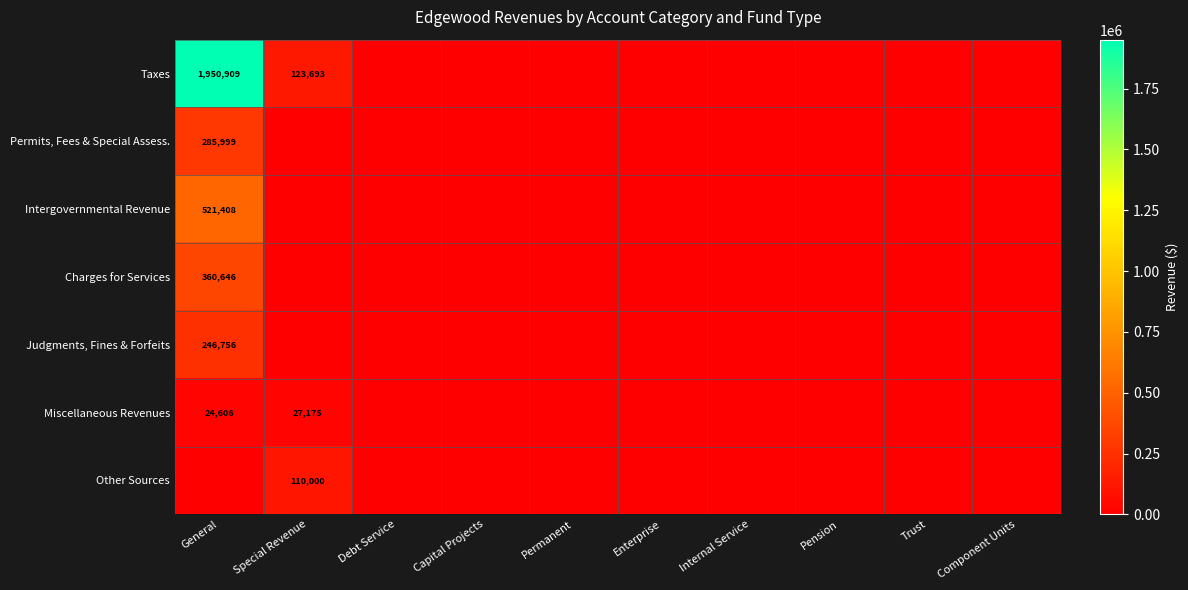

At how many categories does at least one series exceed 33208?

2